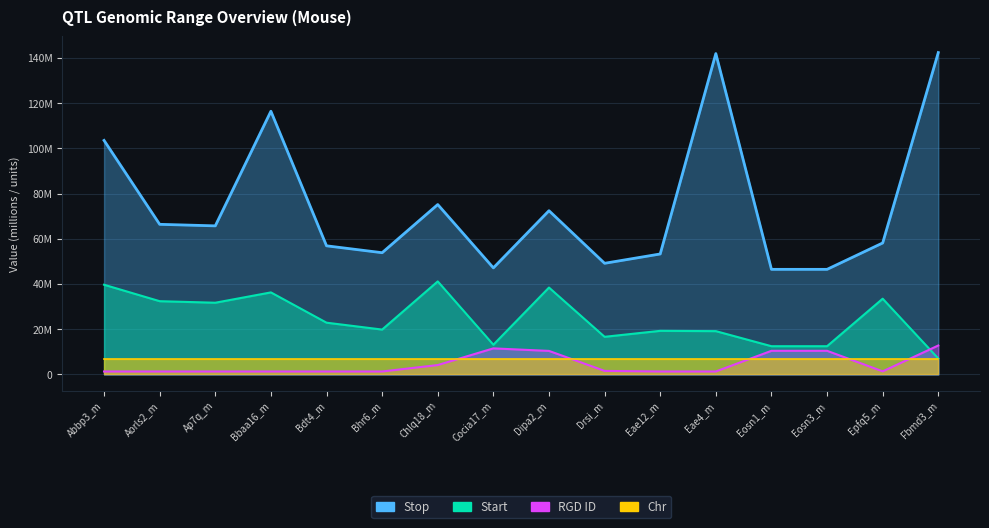

Is it true that Start equals 19.3 at Eae12_m?

True